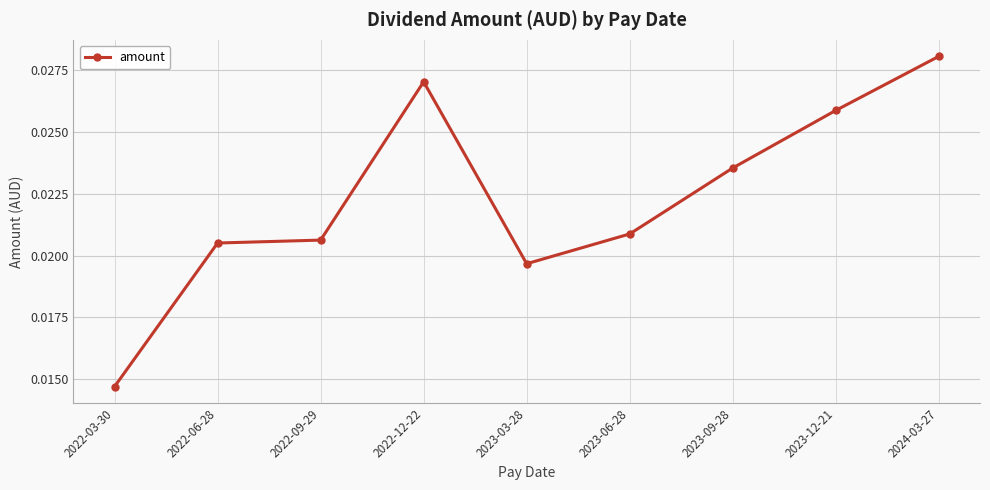

How many categories are shown in the chart?

9